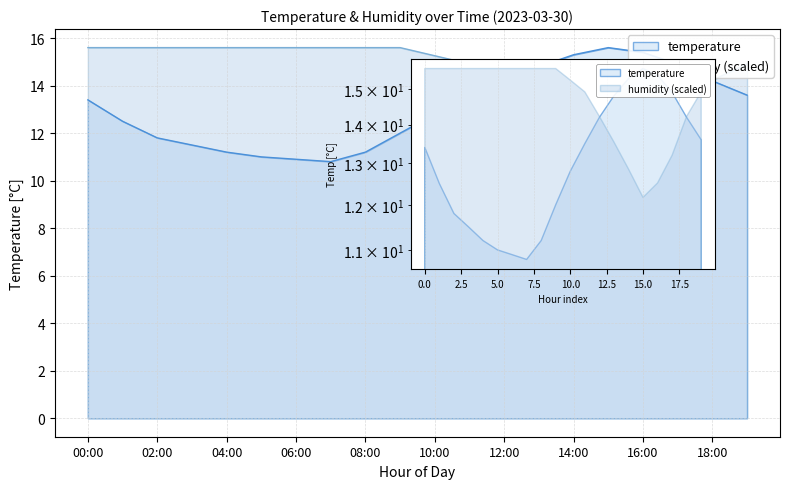

Which has a higher value, 11:00 or 16:00?

16:00